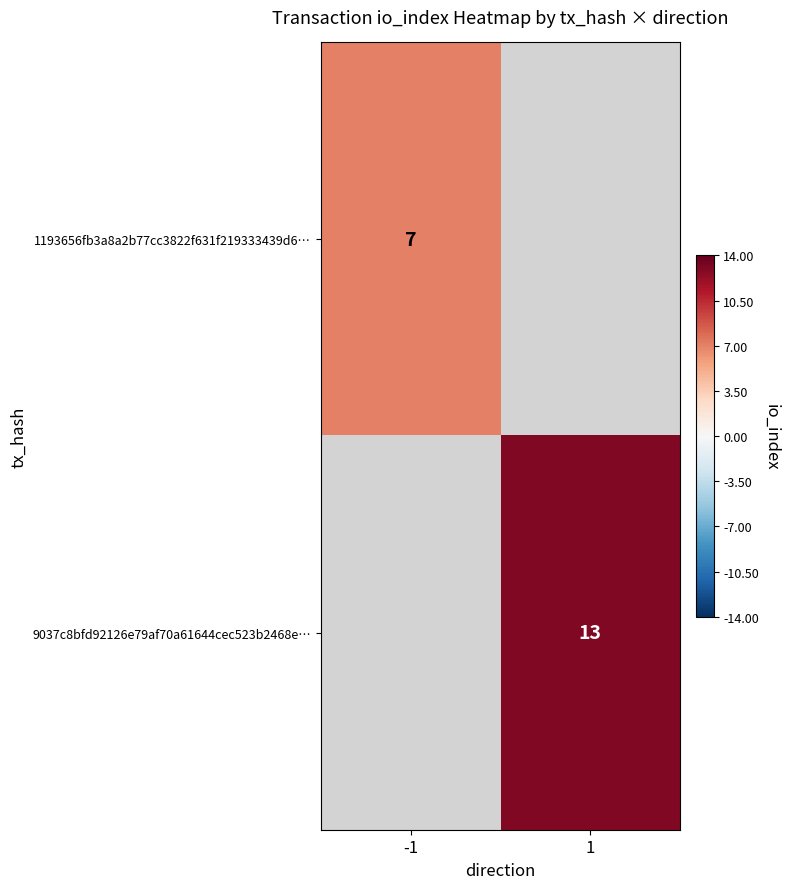

At which category does the chart reach its peak across all series?

1